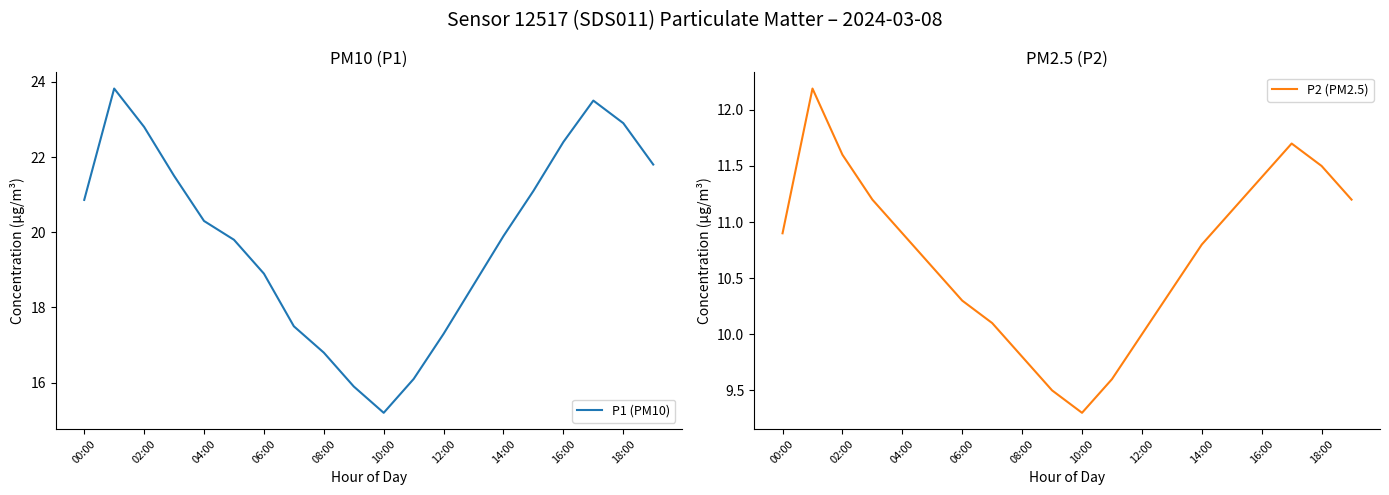

Reading left to right, what are all the values shown in this chart?

P1 (PM10): 20.9	23.8	22.8	21.5	20.3	19.8	18.9	17.5	16.8	15.9	15.2	16.1	17.3	18.6	19.9	21.1	22.4	23.5	22.9	21.8
P2 (PM2.5): 10.9	12.2	11.6	11.2	10.9	10.6	10.3	10.1	9.8	9.5	9.3	9.6	10.0	10.4	10.8	11.1	11.4	11.7	11.5	11.2